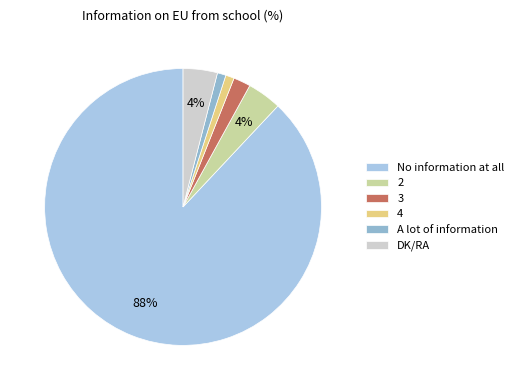

What is the ratio of the value at 2 to the value at 4?

4.0